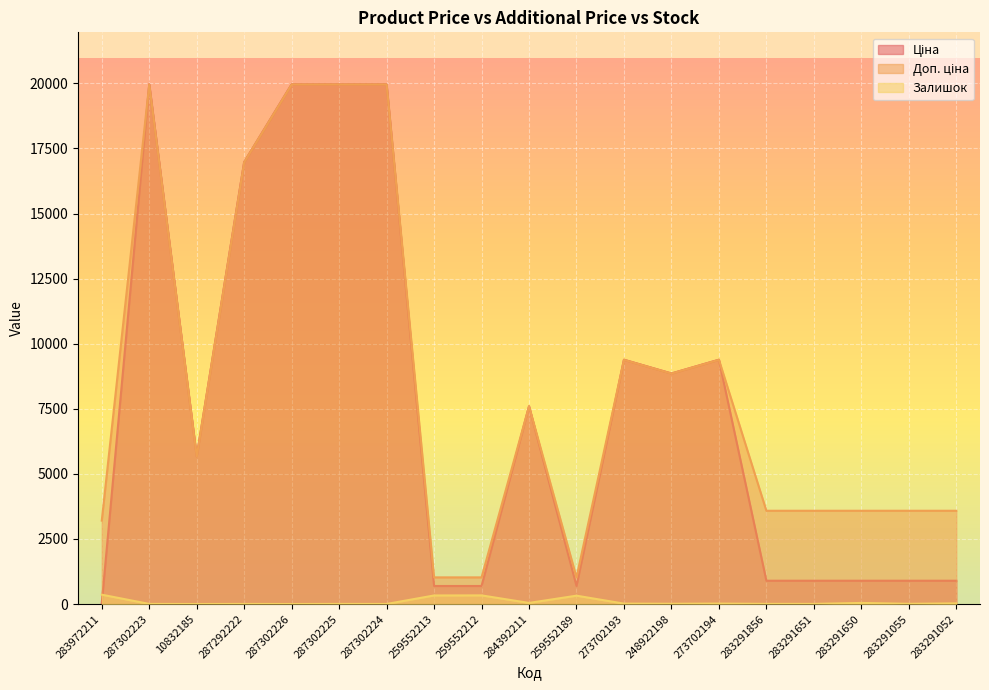

What is the maximum value for Ціна?

19964.2